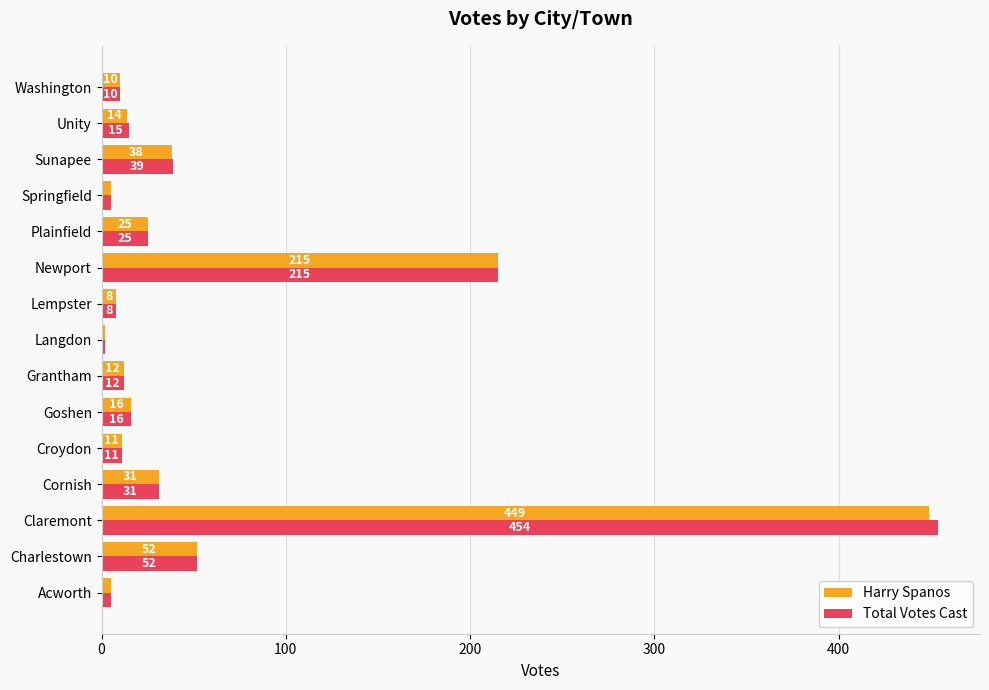

What is the difference between the maximum and minimum values in the Total Votes Cast series?

452